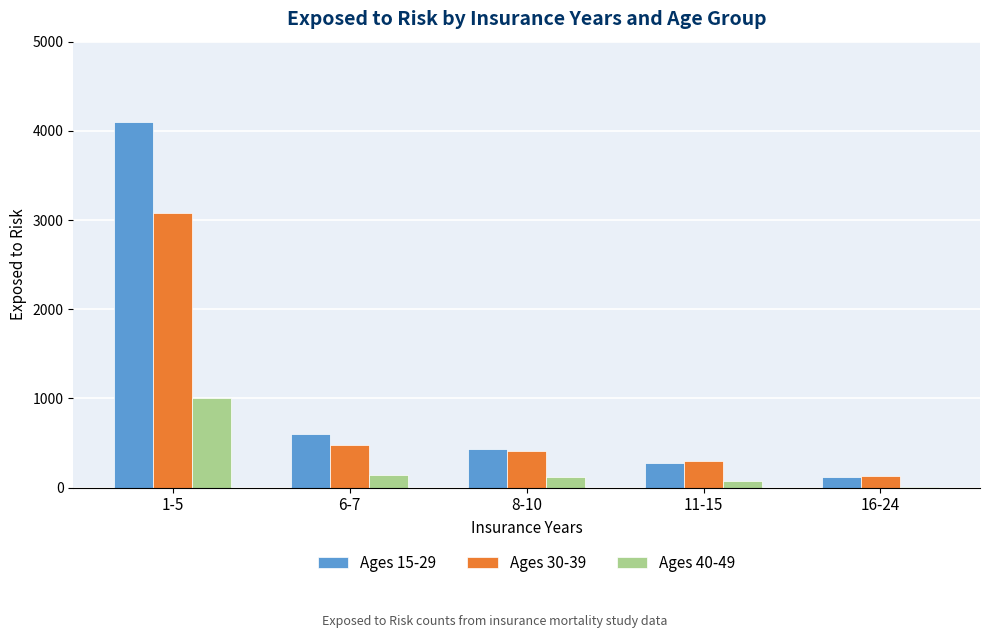

Reading left to right, extract all data points from this chart.

Ages 15-29: 4096	605	435	274	121
Ages 30-39: 3083	478	409	298	131
Ages 40-49: 1011	142	121	76	4